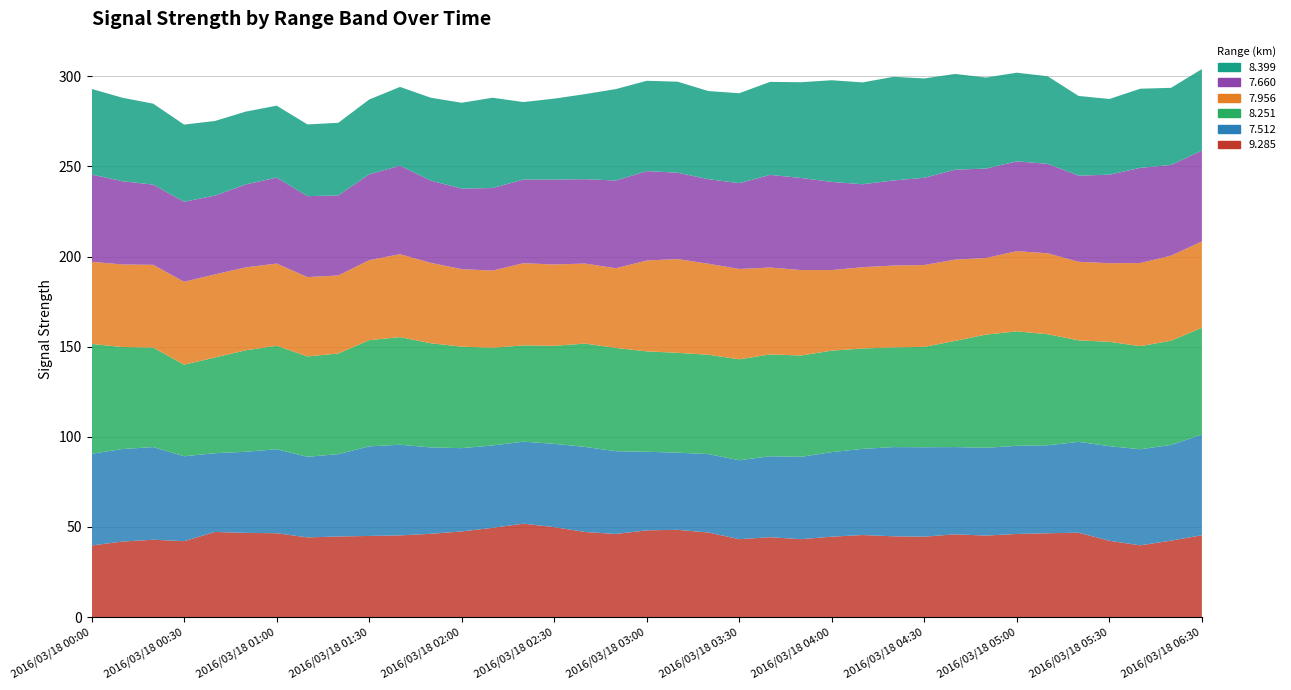

Reading left to right, what are all the values shown in this chart?

9.285: 39.7	41.9	42.9	42.1	47.2	46.7	46.5	44.2	44.7	45.0	45.3	46.2	47.5	49.5	51.8	49.9	47.2	46.1	48.1	48.4	46.9	43.2	44.3	43.2	44.6	45.5	44.8	44.6	45.9	45.2	46.1	46.5	46.8	42.3	39.8	42.4	45.4
7.512: 50.9	51.3	51.4	47.1	43.7	45.0	46.6	44.7	45.7	49.7	50.3	47.9	46.2	45.7	45.5	46.2	47.2	45.9	43.6	42.8	43.5	43.8	44.9	45.7	46.9	47.8	49.5	49.6	48.4	48.7	48.9	48.8	50.4	52.5	53.3	53.1	55.8
8.251: 60.9	56.6	55.2	50.8	53.1	56.3	57.4	55.7	55.8	58.9	59.7	57.8	56.3	54.2	53.4	54.4	57.3	57.3	55.7	55.4	55.1	56.0	56.5	56.2	56.3	55.7	55.3	55.7	58.9	62.8	63.5	61.6	56.3	57.9	57.2	57.8	59.3
7.956: 45.6	45.8	45.9	46.0	46.1	46.0	45.6	44.0	43.3	44.4	46.0	44.6	43.0	42.8	45.6	45.1	44.4	44.2	50.4	52.0	50.5	50.1	48.2	47.4	44.7	45.1	45.4	45.4	45.1	42.5	44.5	44.9	43.6	43.6	46.1	47.2	47.9
7.660: 48.4	46.2	44.5	44.4	43.7	46.0	47.7	44.9	44.4	47.6	49.1	45.6	44.7	45.8	46.4	47.1	46.8	48.7	49.6	47.9	46.9	47.6	51.4	51.1	48.9	46.0	47.2	48.4	49.9	49.6	49.8	49.6	47.8	49.1	52.8	50.3	50.4
8.399: 47.5	46.3	44.9	42.8	41.4	40.4	39.9	39.8	40.3	41.5	43.7	46.0	47.6	50.1	43.0	44.9	47.2	50.7	50.1	50.5	48.9	49.9	51.6	53.1	56.4	56.5	57.5	55.1	53.1	50.5	49.2	48.6	44.2	42.0	43.9	42.8	45.2